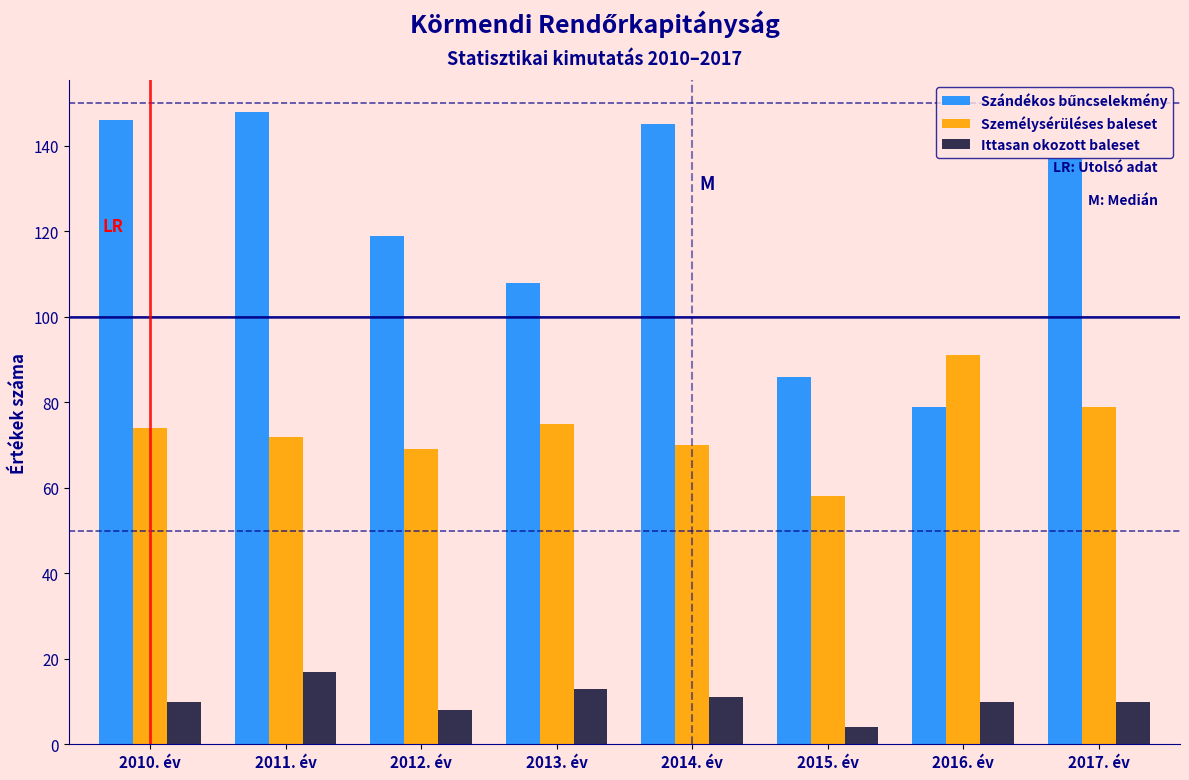

What is the approximate value of Ittasan okozott baleset at 2017. év?

10